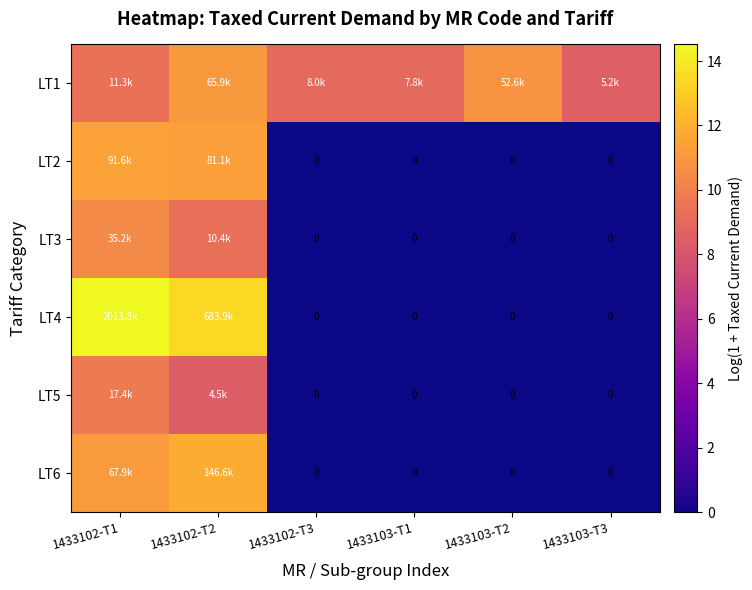

What is the highest value of the LT1 series?

11.1